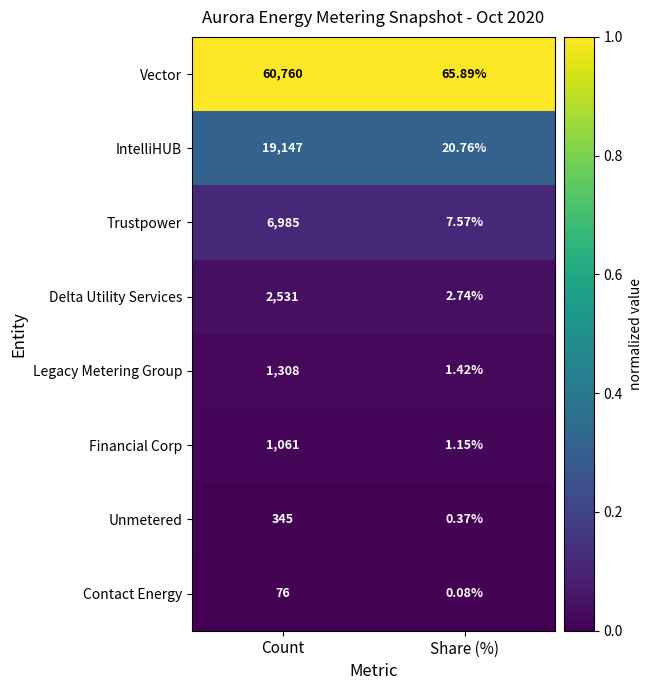

How many series are shown in this chart?

8